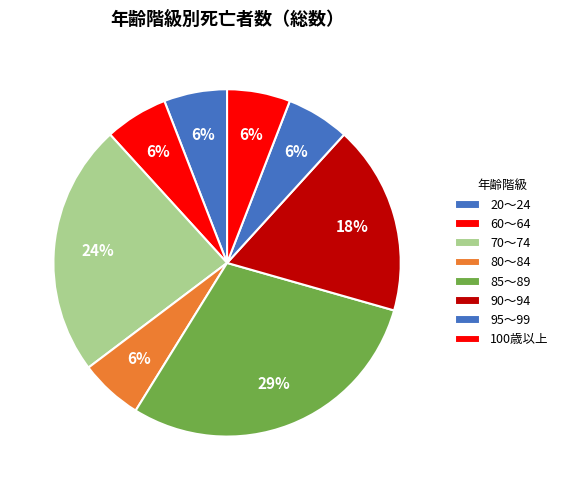

Count the number of slices in the pie.

8